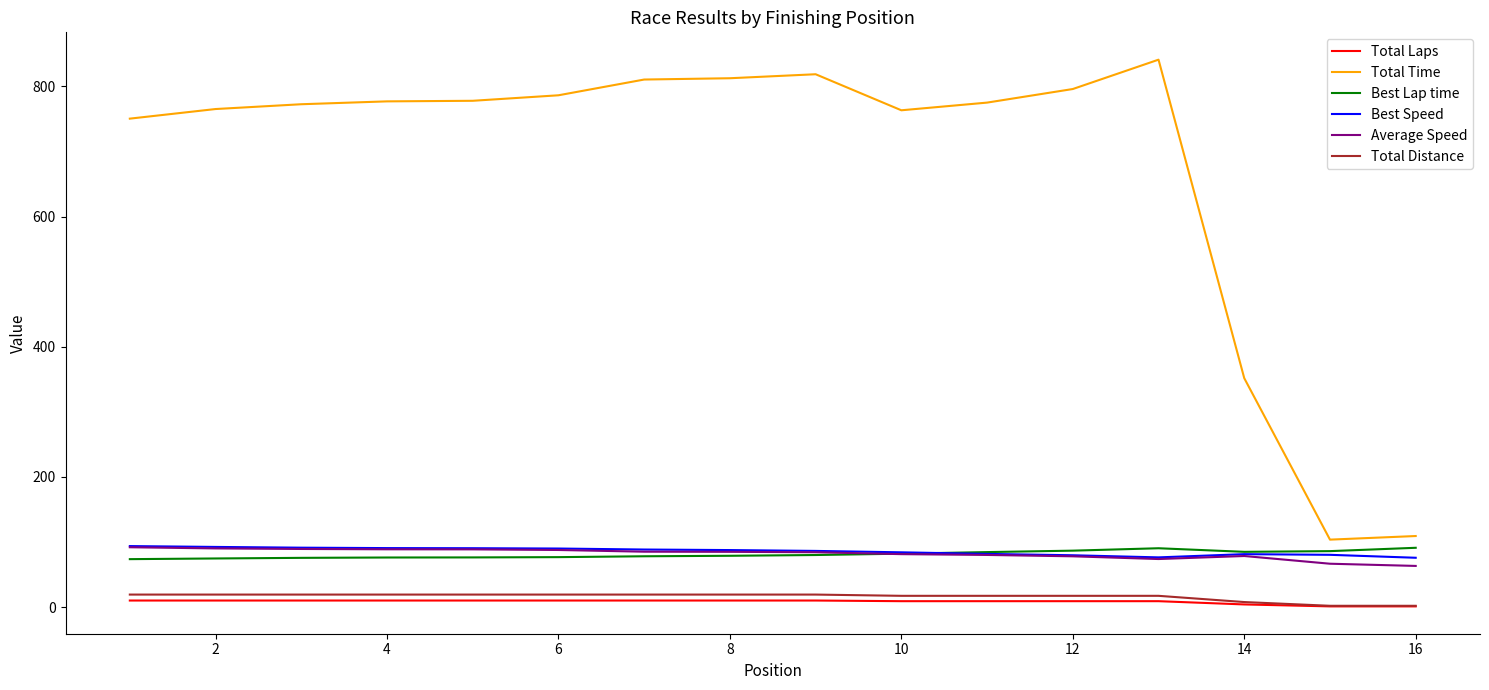

Which series has the largest total across all categories?

Total Time